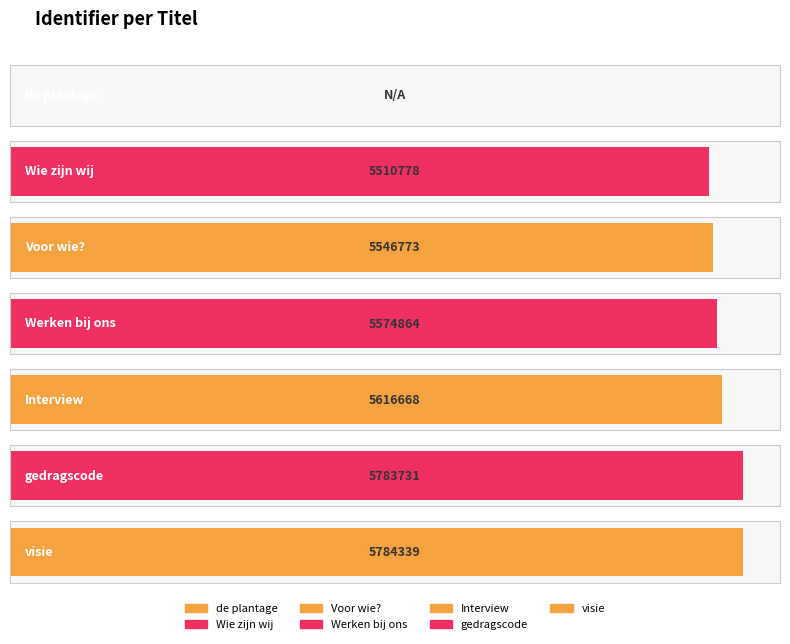

Reading right to left, what are all the values shown in this chart?

visie=5784339	gedragscode=5783731	Interview=5616668	Werken bij ons=5574864	Voor wie?=5546773	Wie zijn wij=5510778	de plantage=0